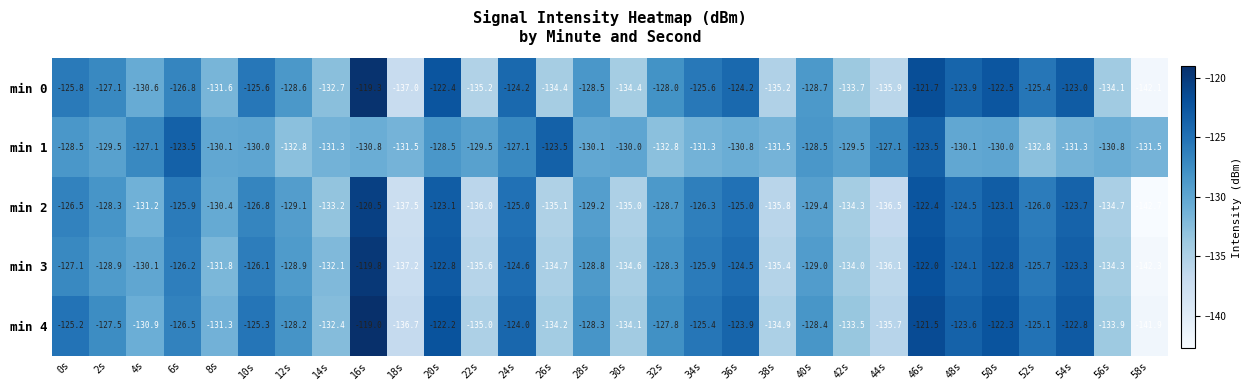

Where does the min 1 series first go above -130?

0s